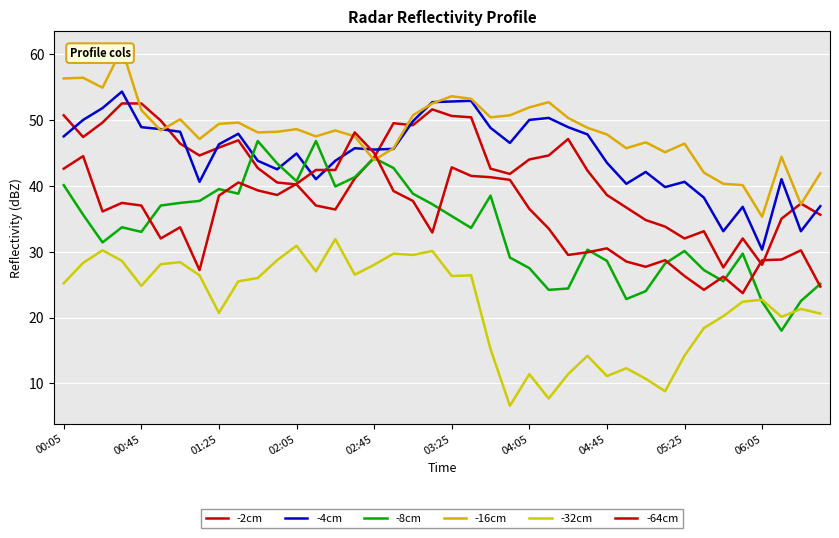

What position from the right is 14?

26